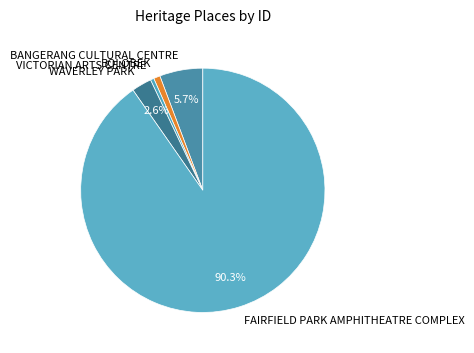

To the nearest percent, what is the difference between the BOLOBEK and BANGERANG CULTURAL CENTRE slice percentages?

5%